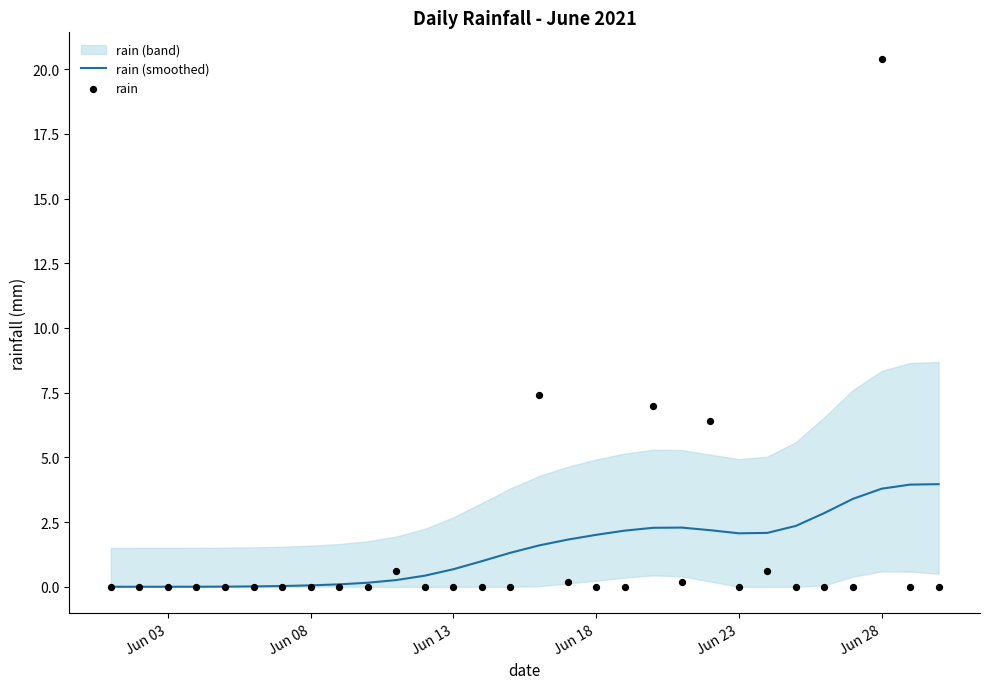

The value of rain (smoothed) at Jun 03 is 0.0. True or false?

True